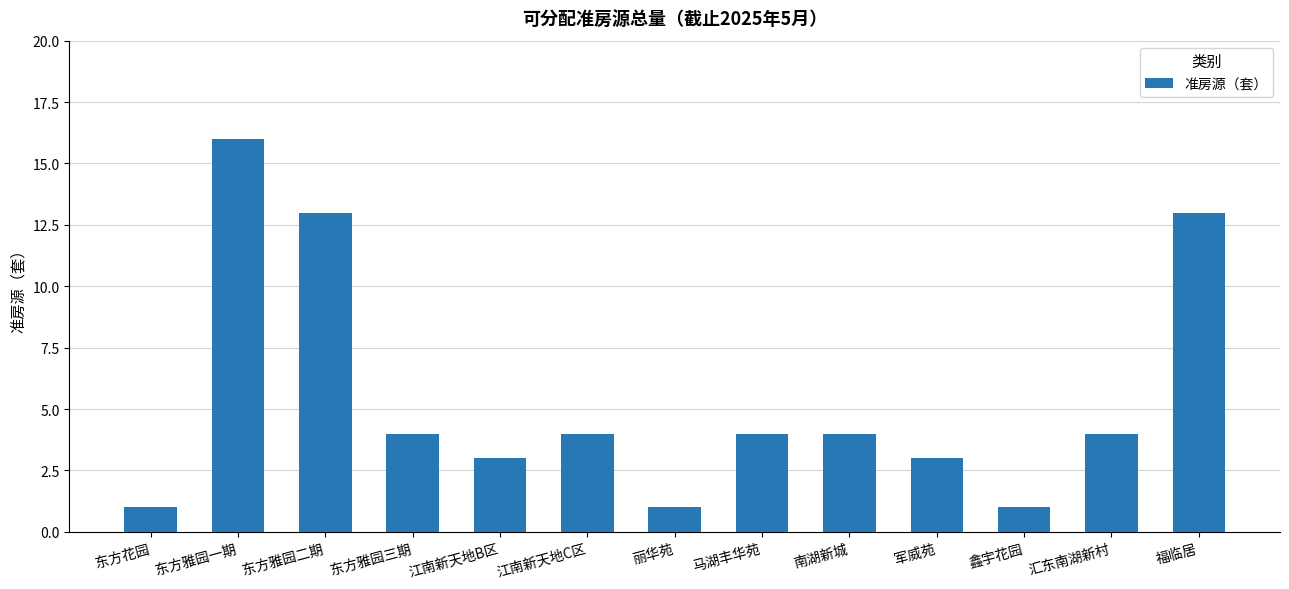

The chart shows a value of 2 at 汇东南湖新村. True or false?

False